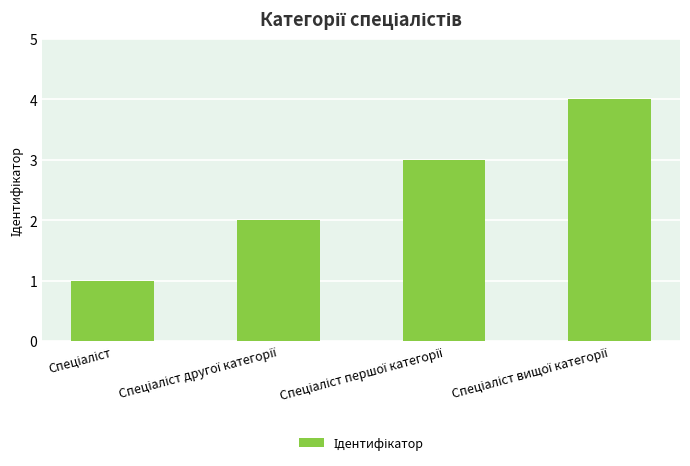

What is the greatest value displayed?

4